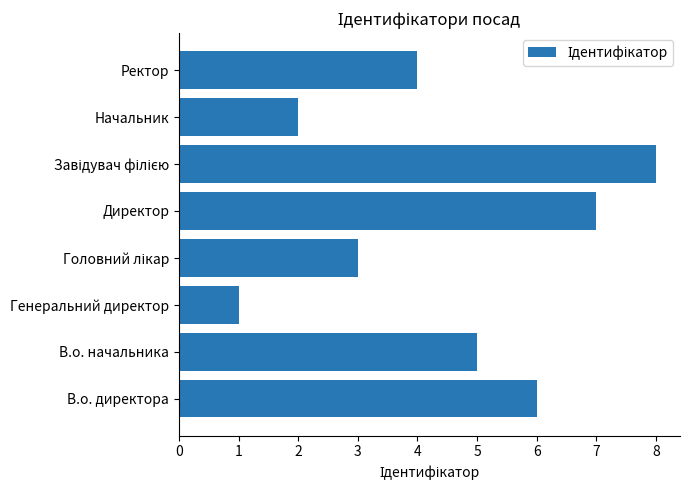

True or false: the data shows 6 at В.о. директора.

True